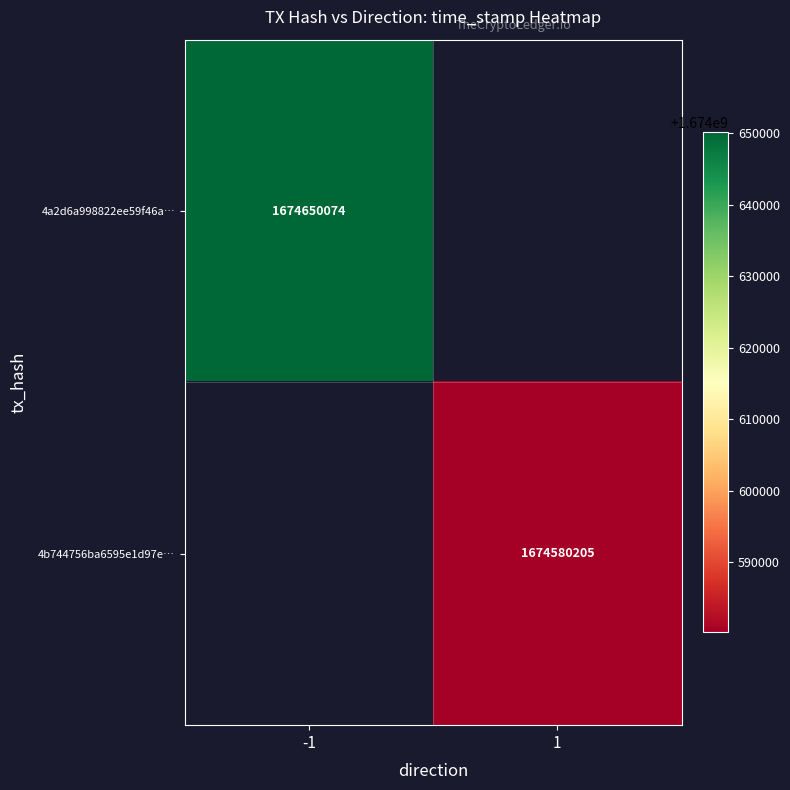

At how many categories does at least one series exceed 1674626496?

1